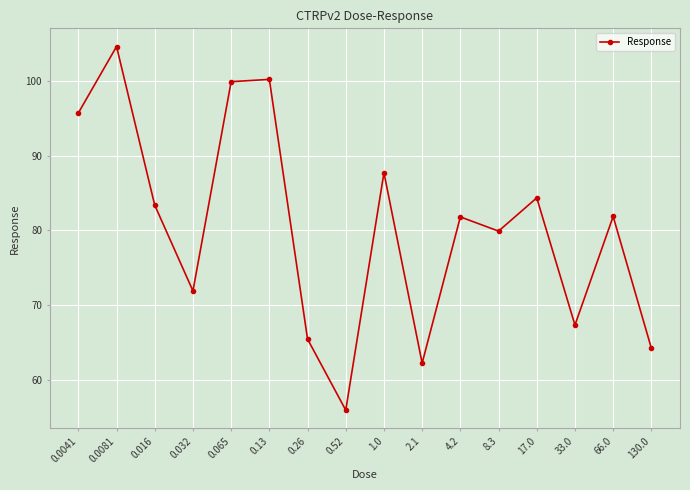

True or false: there are more than 1 points higher than both neighbors.

True